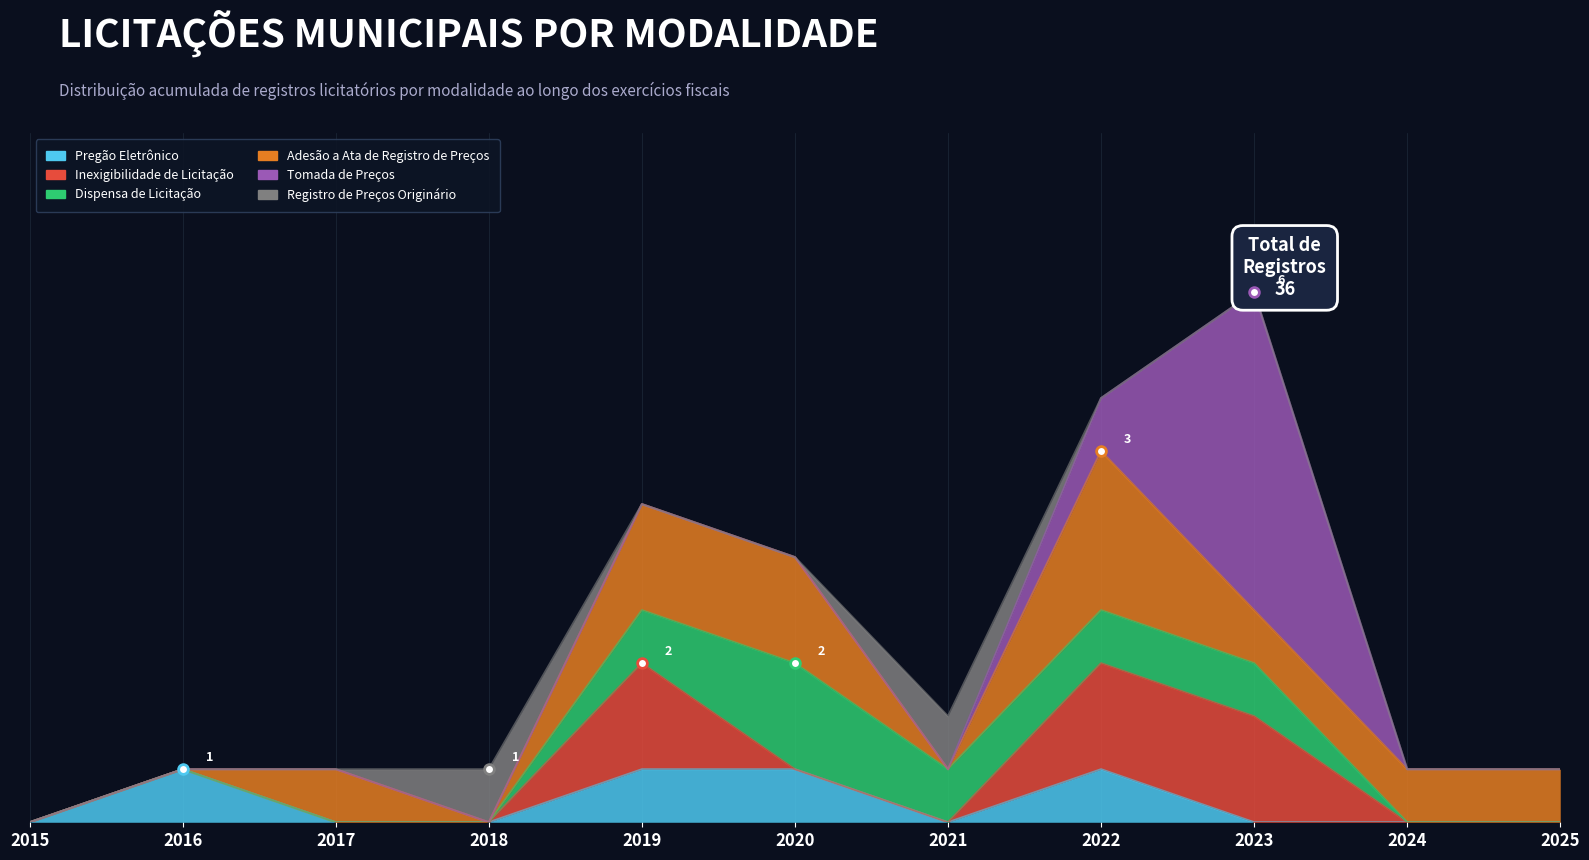

The Dispensa de Licitação series shows 2 at 2020. True or false?

True